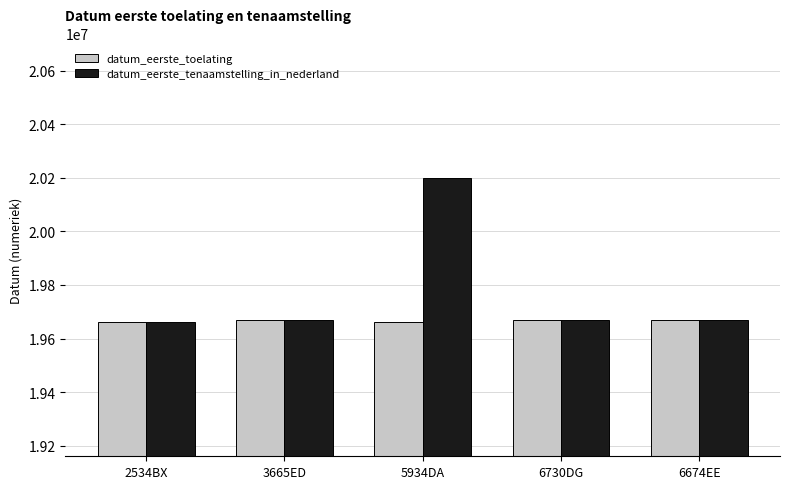

Rank the series by their average value, from lowest to highest.

datum_eerste_toelating, datum_eerste_tenaamstelling_in_nederland